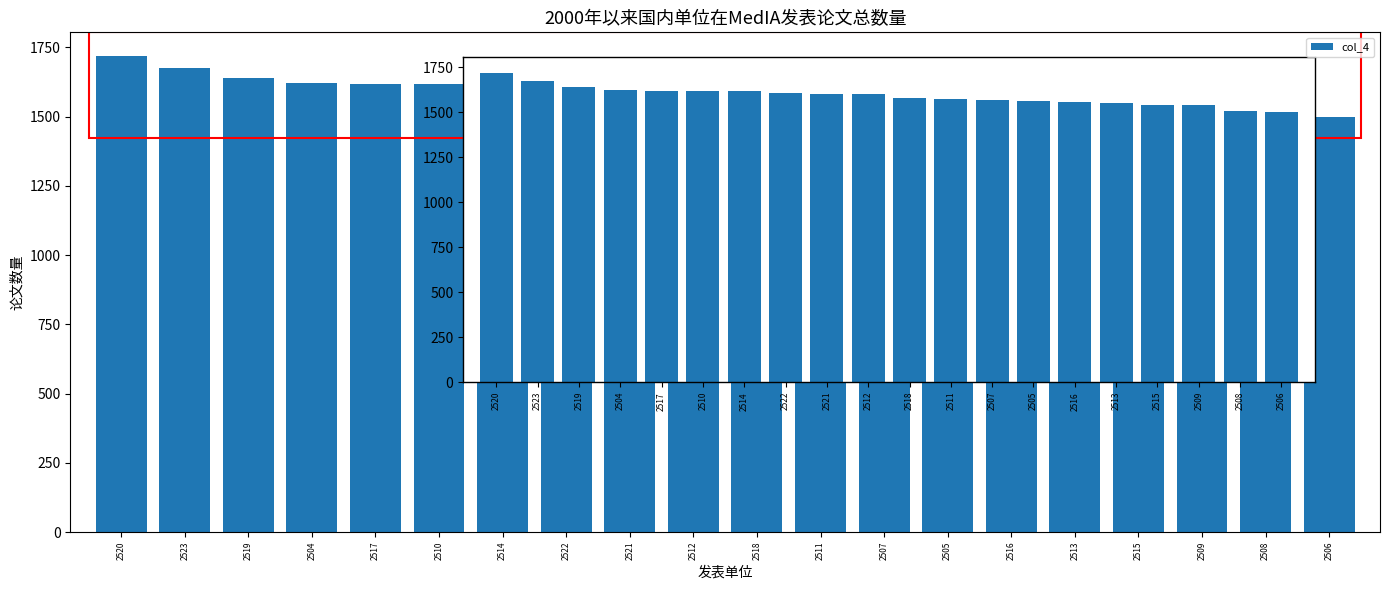

What is the difference between the values at 2522 and 2505?

41